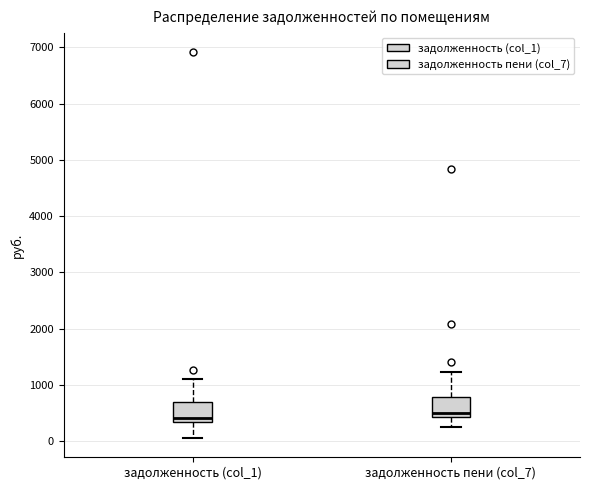

Where is the upper edge of the box for задолженность (col_1) on the y-axis? The values are not printed on the chart, so give them approximately, as read against the axis.

700